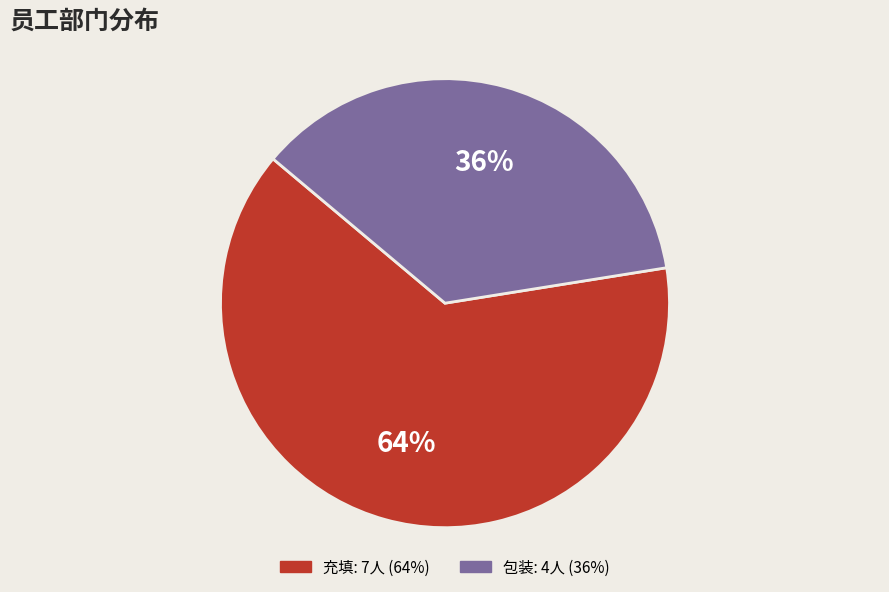

How many segments does this pie chart have?

2